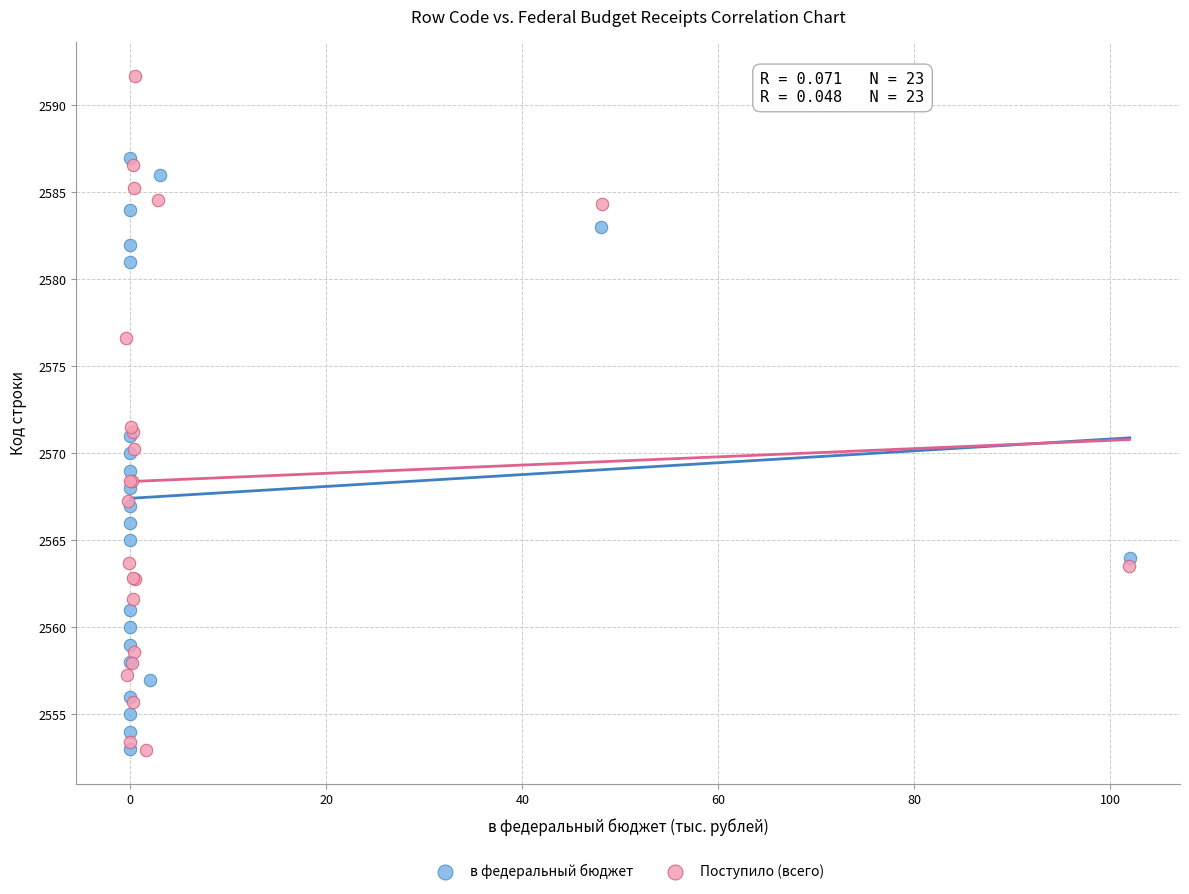

Which series has the widest spread of Y values?

Поступило (всего)